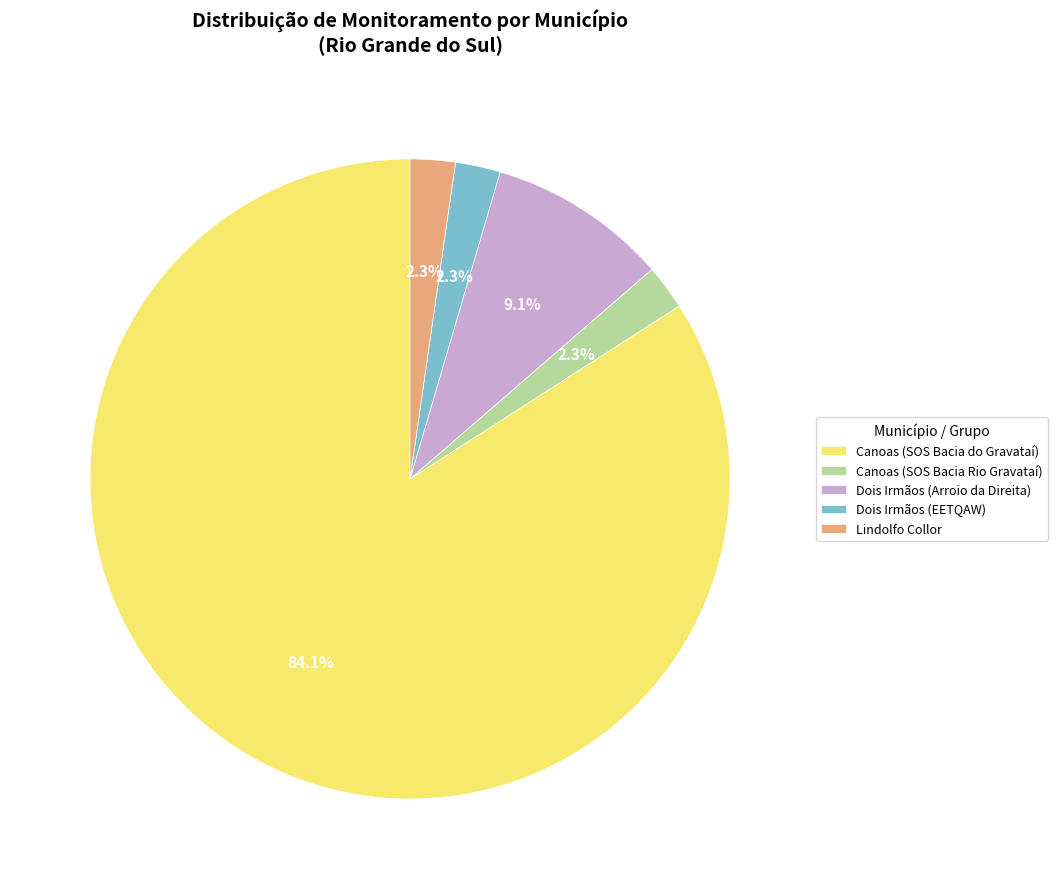

To the nearest percent, what is the difference between the largest and smallest slice percentages?

82%